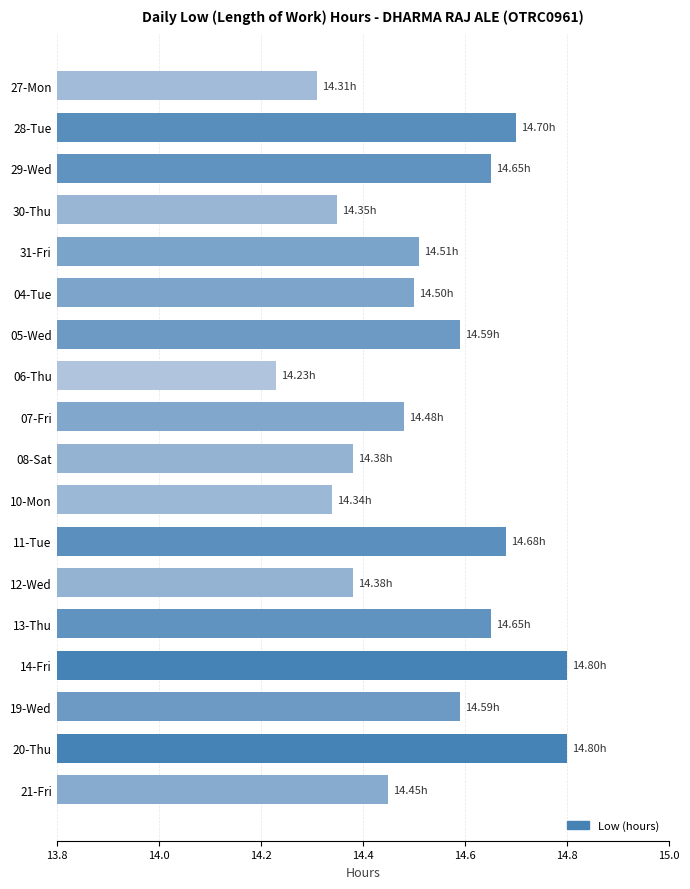

How many values are between 14 and 15?

18